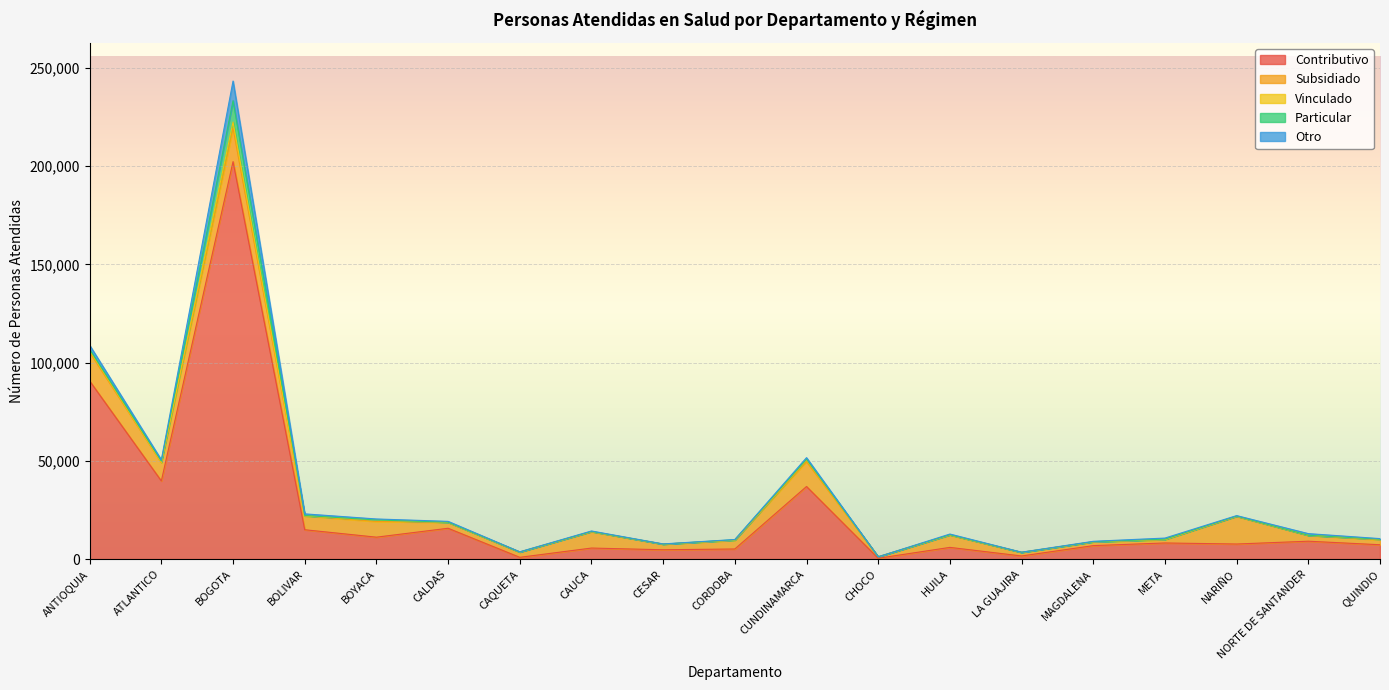

True or false: Particular has more than 1 interior local peaks.

True